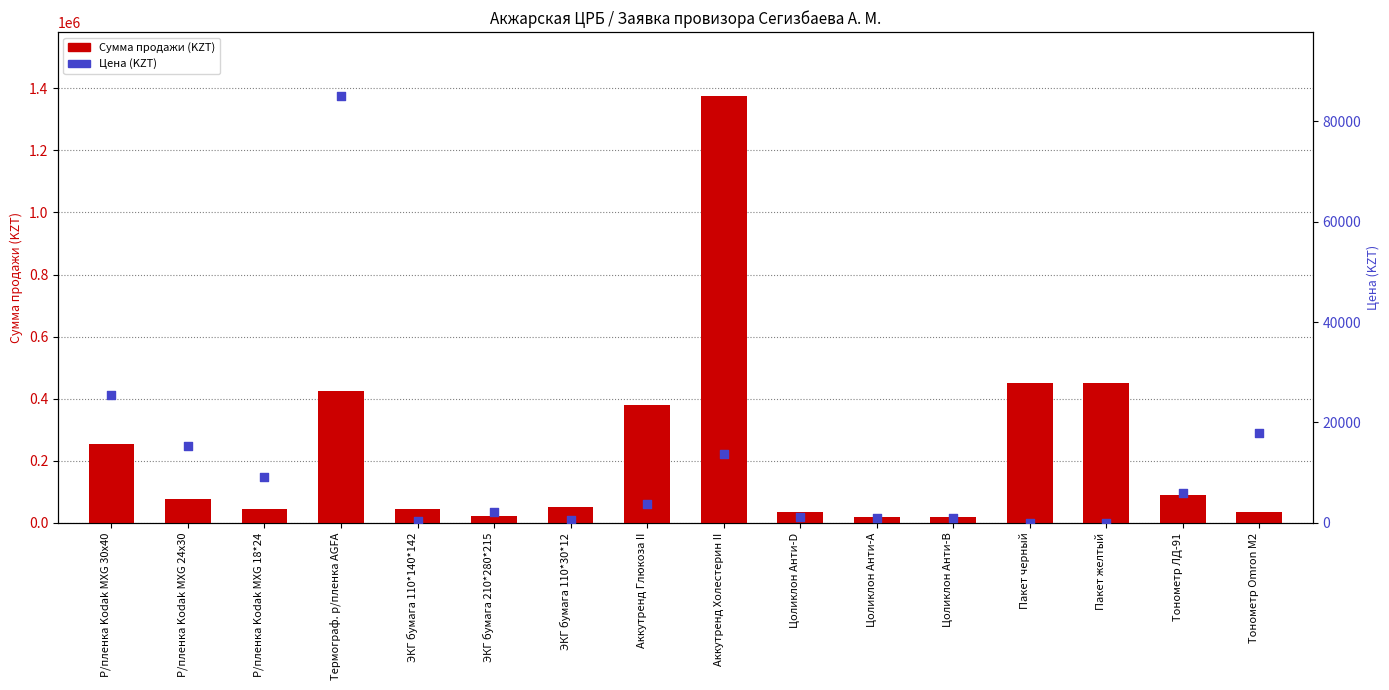

Which series has the largest total across all categories?

Сумма продажи (KZT)